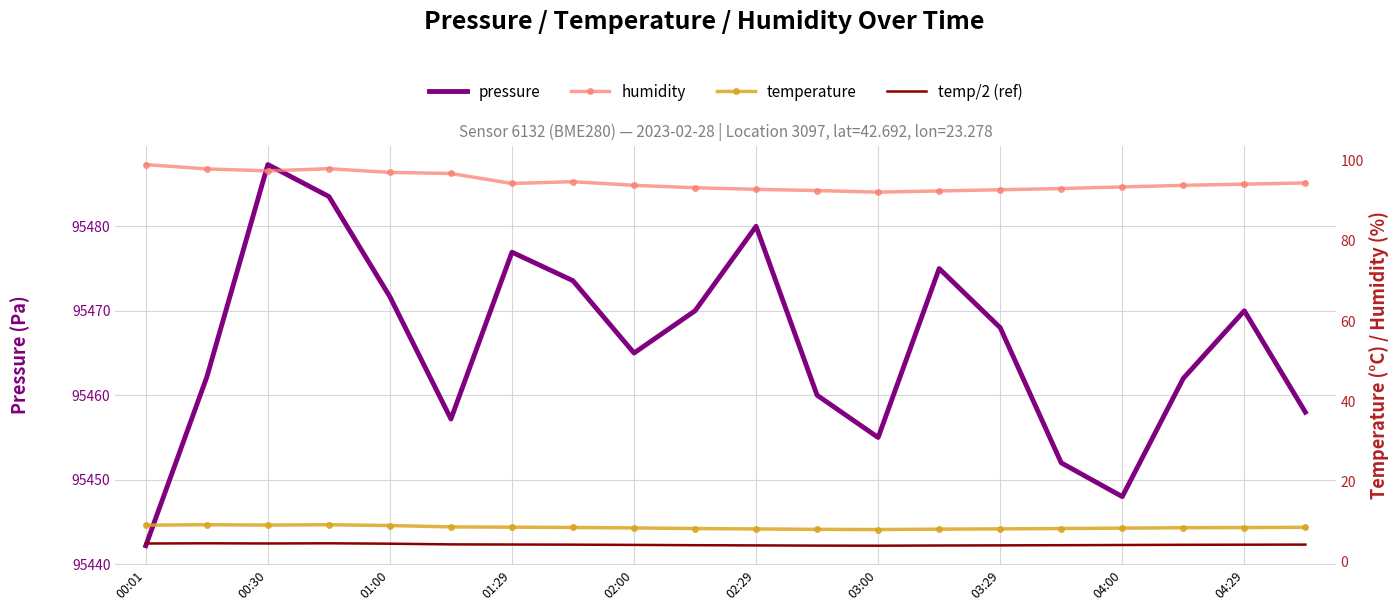

True or false: temperature has a value of 6.2 at 00:01.

False